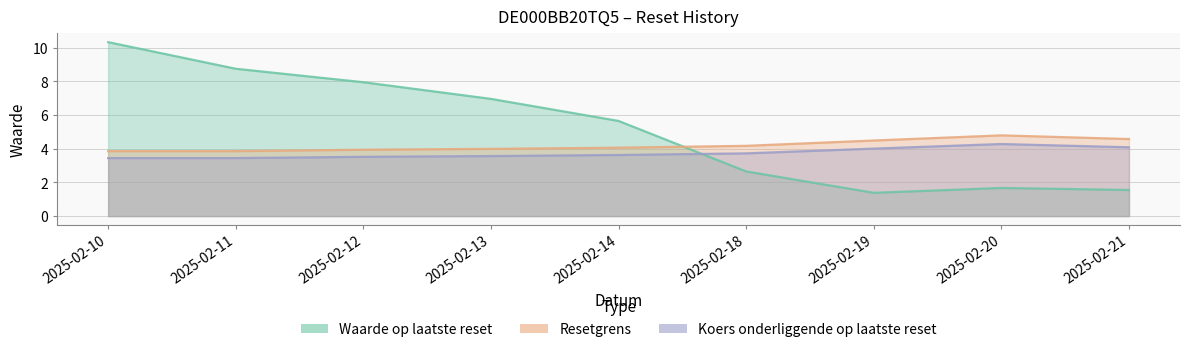

Reading left to right, transcribe all the data shown in this chart.

Waarde op laatste reset: 10.3	8.8	8.0	7.0	5.7	2.6	1.4	1.7	1.6
Resetgrens: 3.9	3.9	3.9	4.0	4.1	4.2	4.5	4.8	4.6
Koers onderliggende op laatste reset: 3.4	3.4	3.5	3.6	3.6	3.7	4.0	4.3	4.1